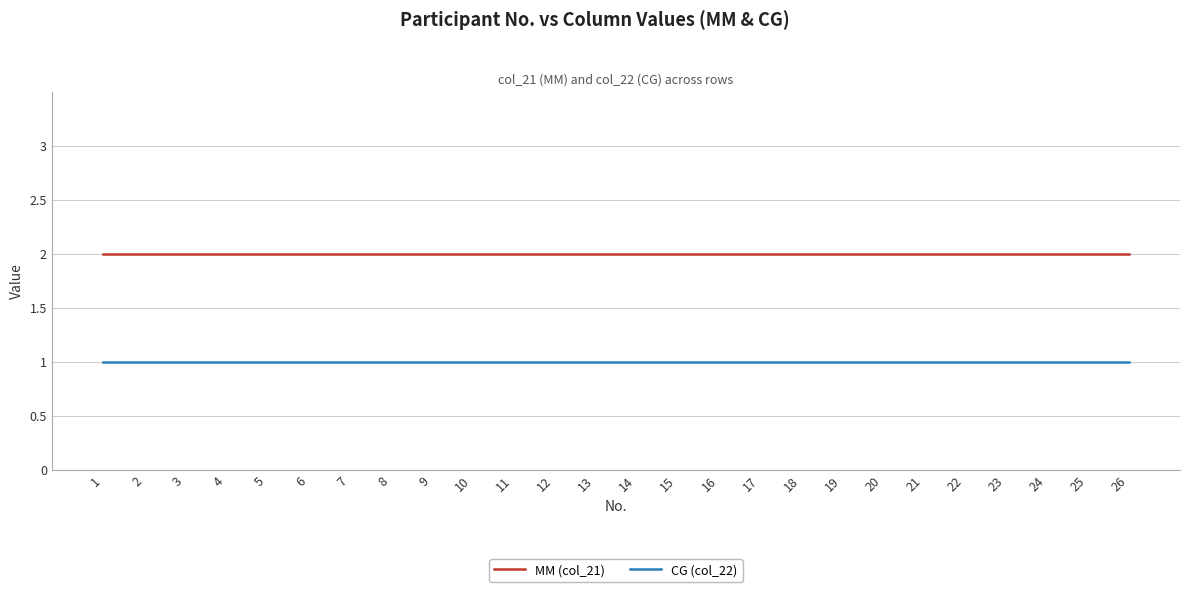

What is the average value of the MM (col_21) series?

2